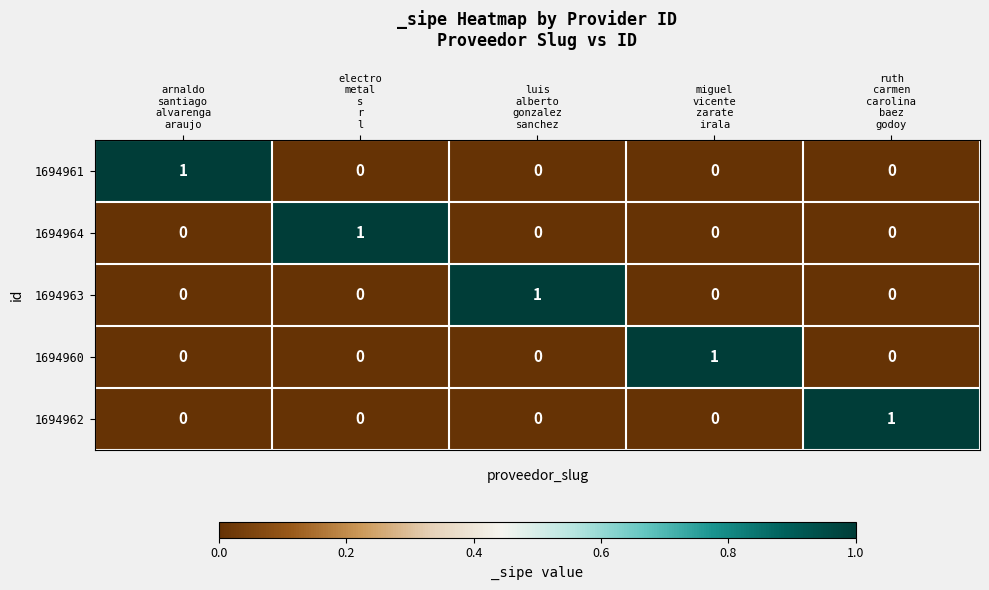

Count the 1694963 values in the range 0 to 1.

5